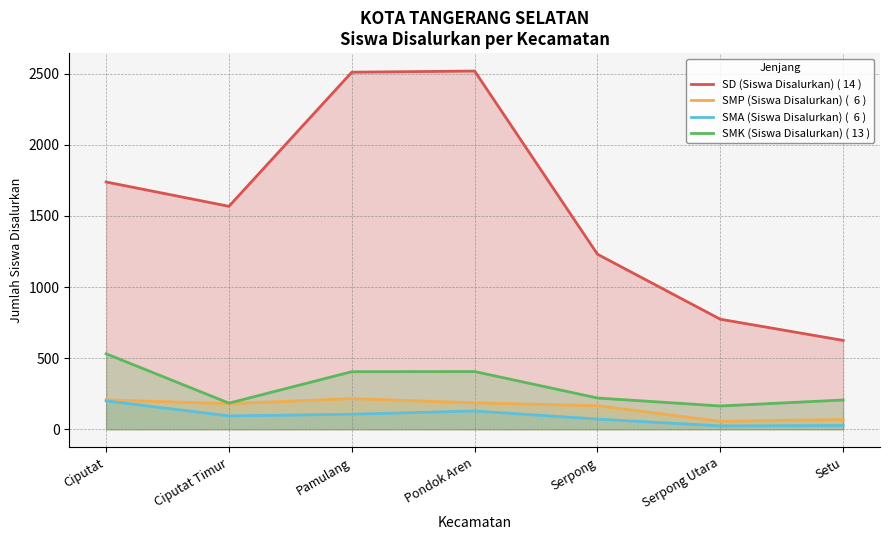

Which series has the widest spread of values?

SD (Siswa Disalurkan) ( 14 )